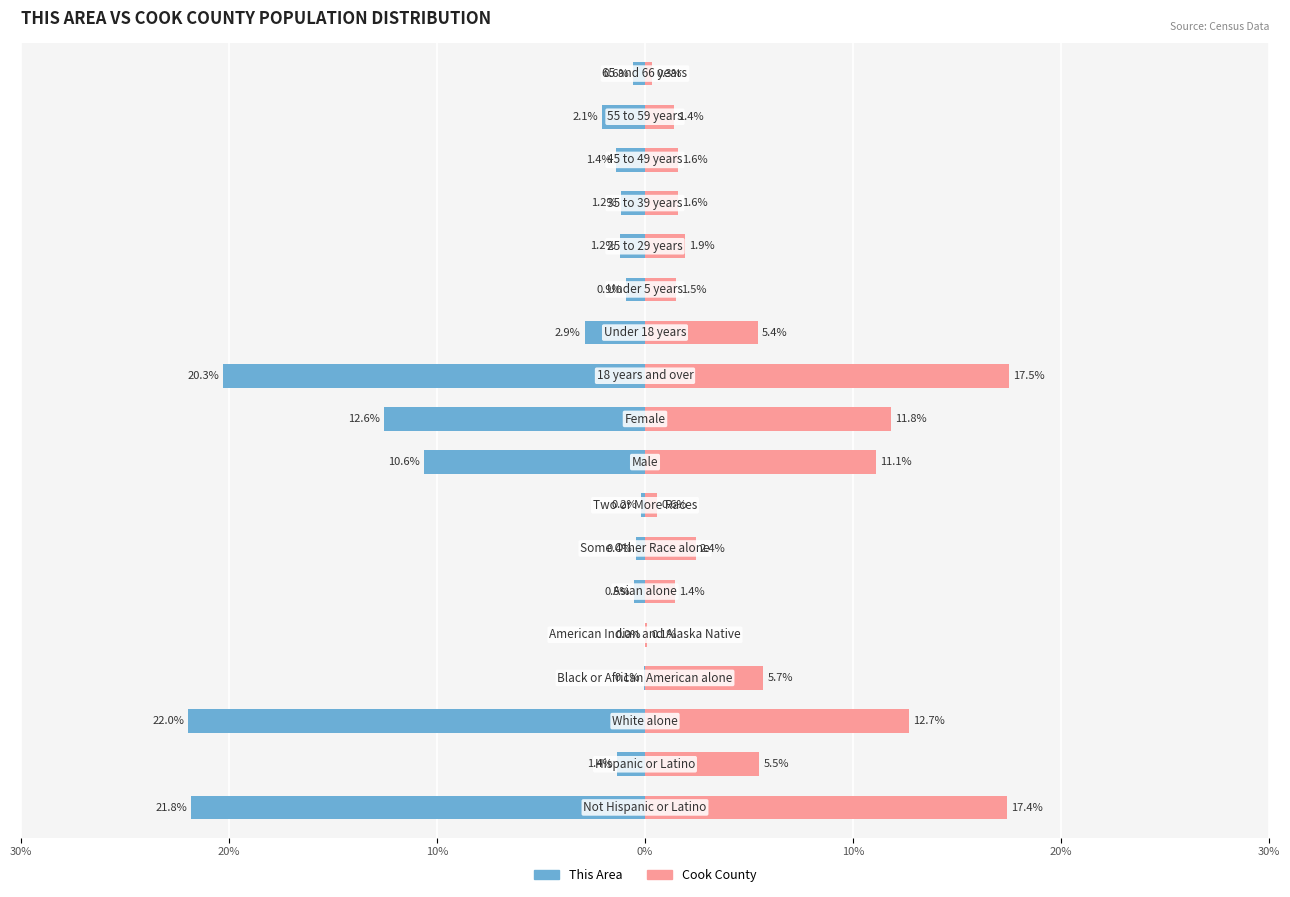

What is the minimum value shown in the chart?

-22.0